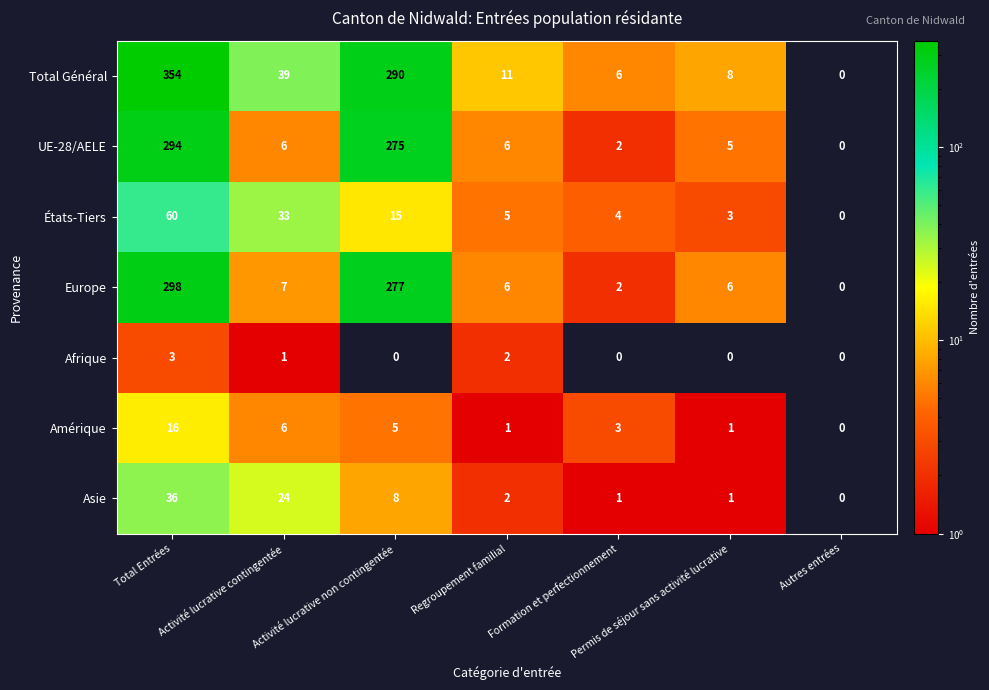

What is the difference between the highest and lowest values at Activité lucrative contingentée?

38